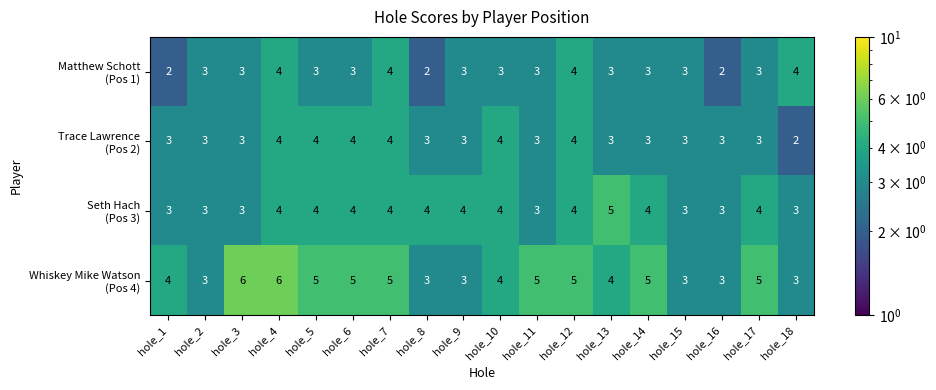

At which category is the sum across all series the highest?

hole_4